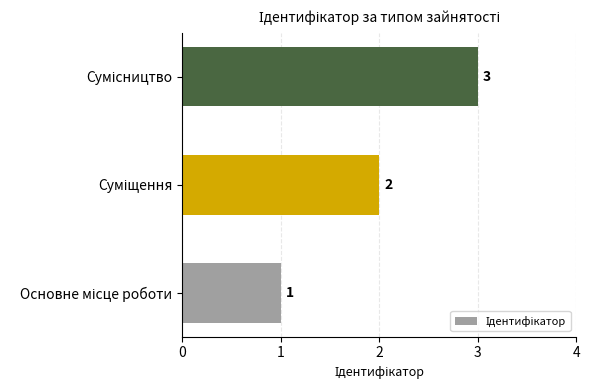

Count the values in the range 1 to 3.

3